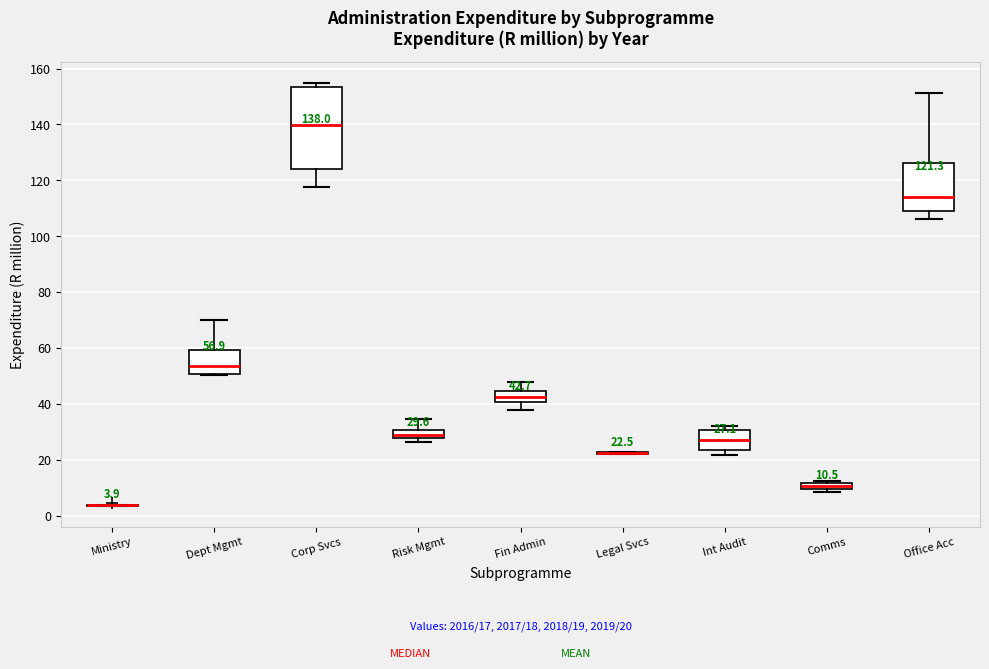

Which box is the tallest, from its lower edge to its upper edge?

Corp Svcs